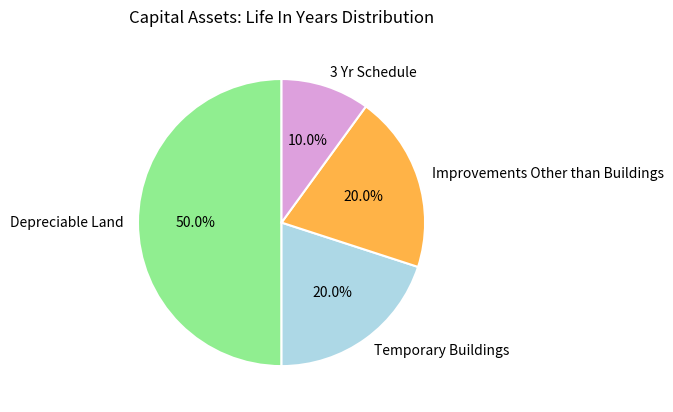

Count the number of slices in the pie.

4